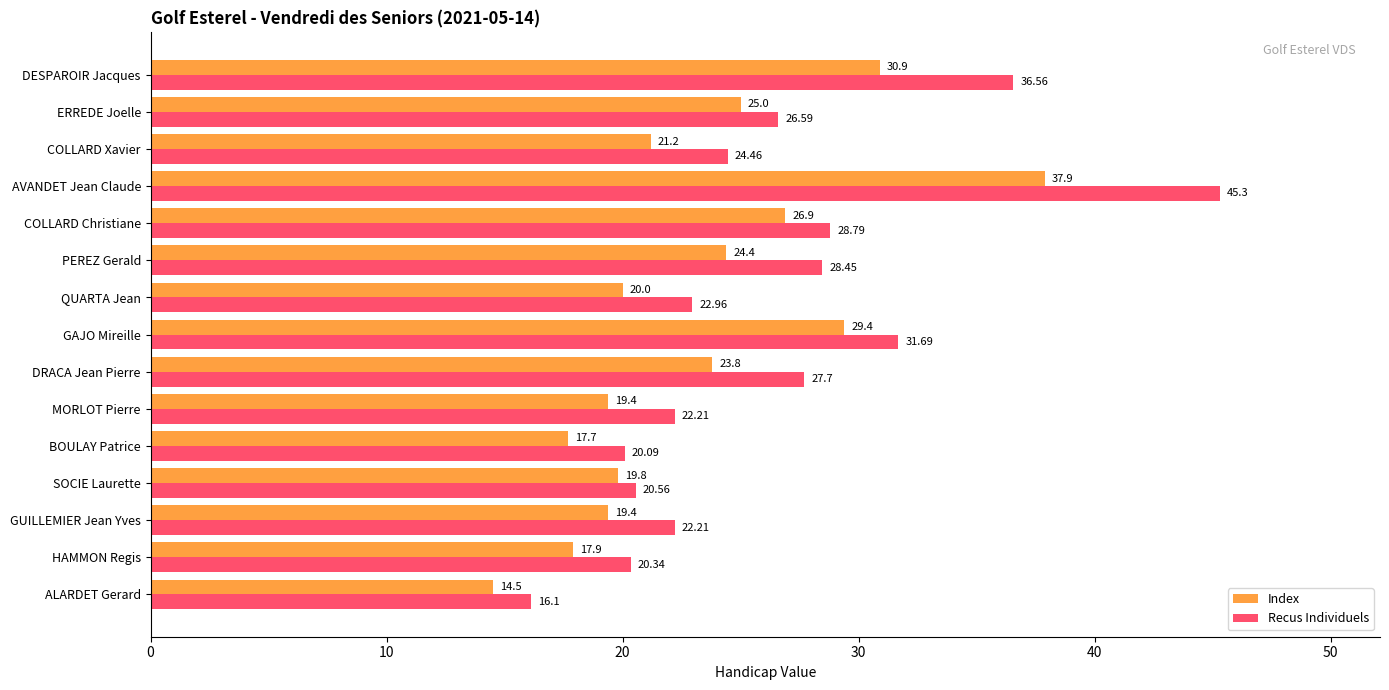

At which label is Index closest to 26?

COLLARD Christiane